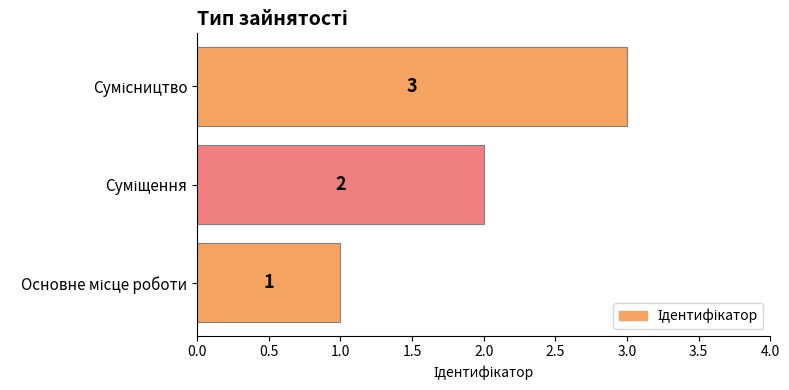

What is the greatest value displayed?

3